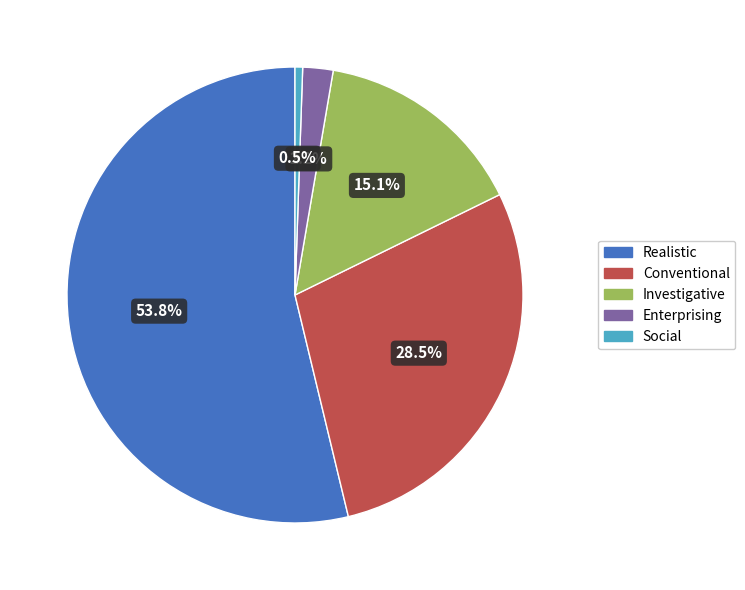

Which category has the biggest portion of the pie?

Realistic